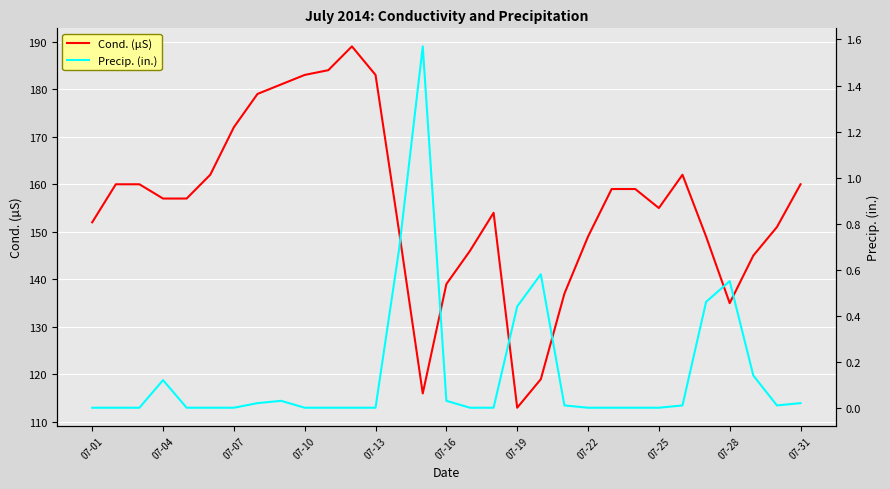

What is the label of the 1st point from the left?

07-01